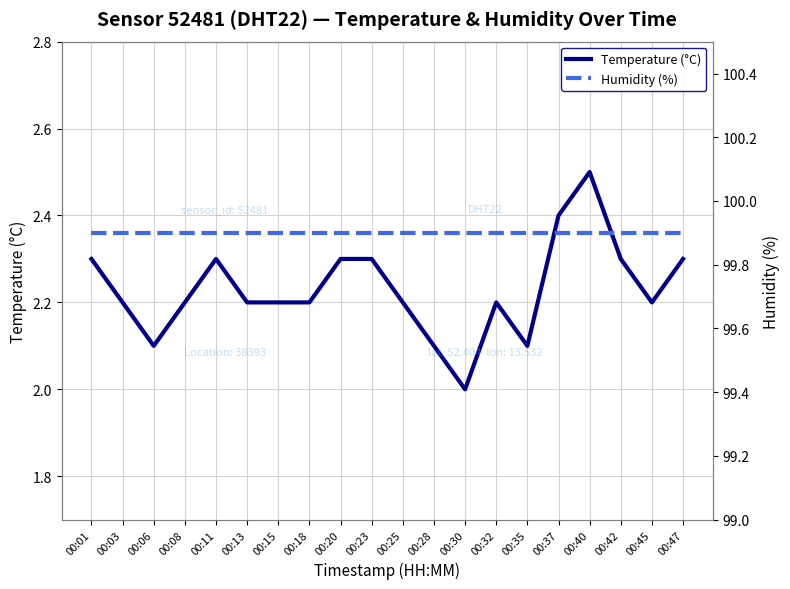

Is the value of Temperature (°C) at 00:40 greater than the value of Humidity (%) at 00:08?

No